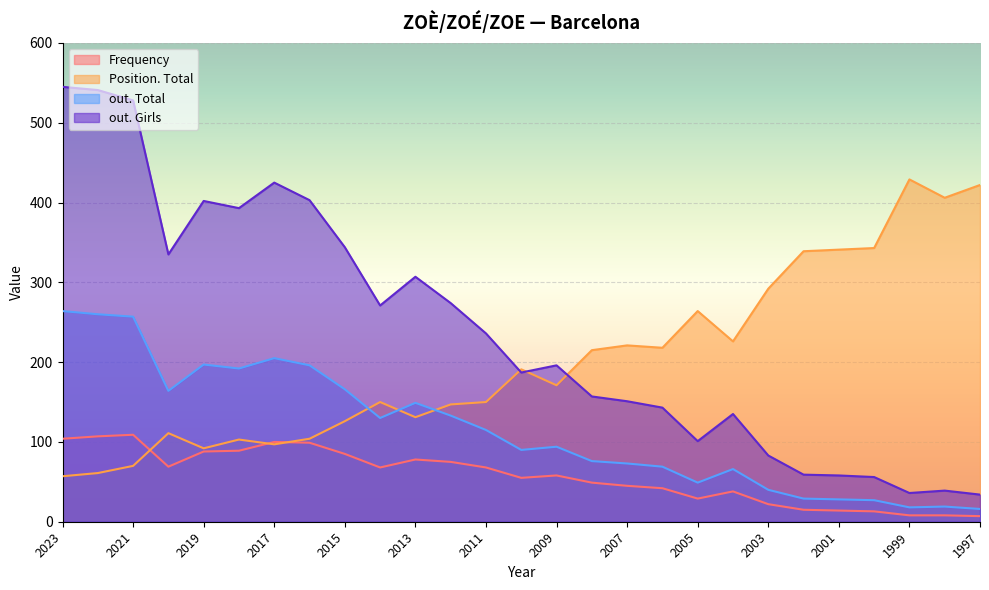

What are all the series names shown in the legend?

Frequency, Position. Total, out. Total, out. Girls